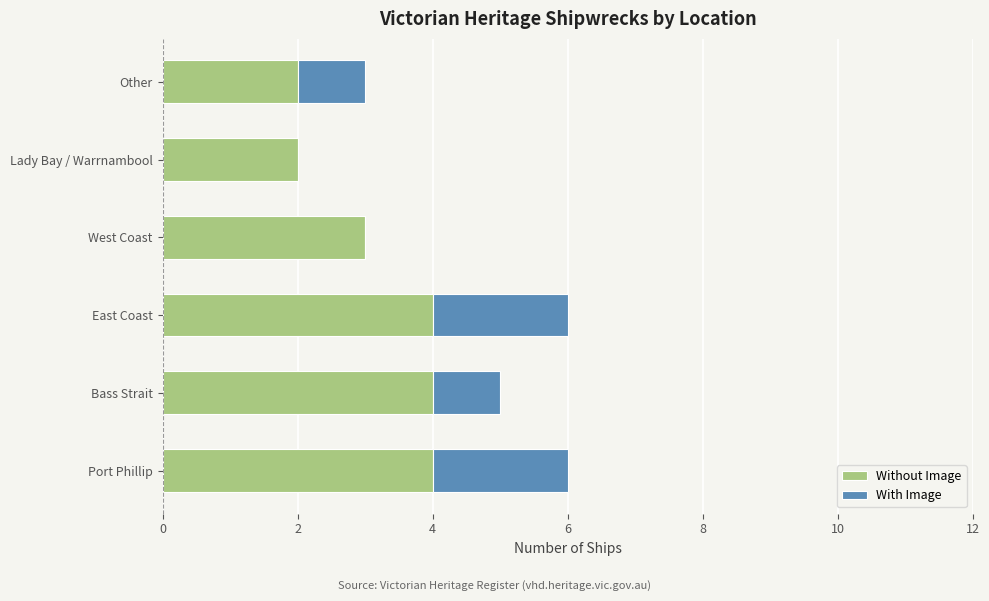

What is the maximum value for Without Image?

4